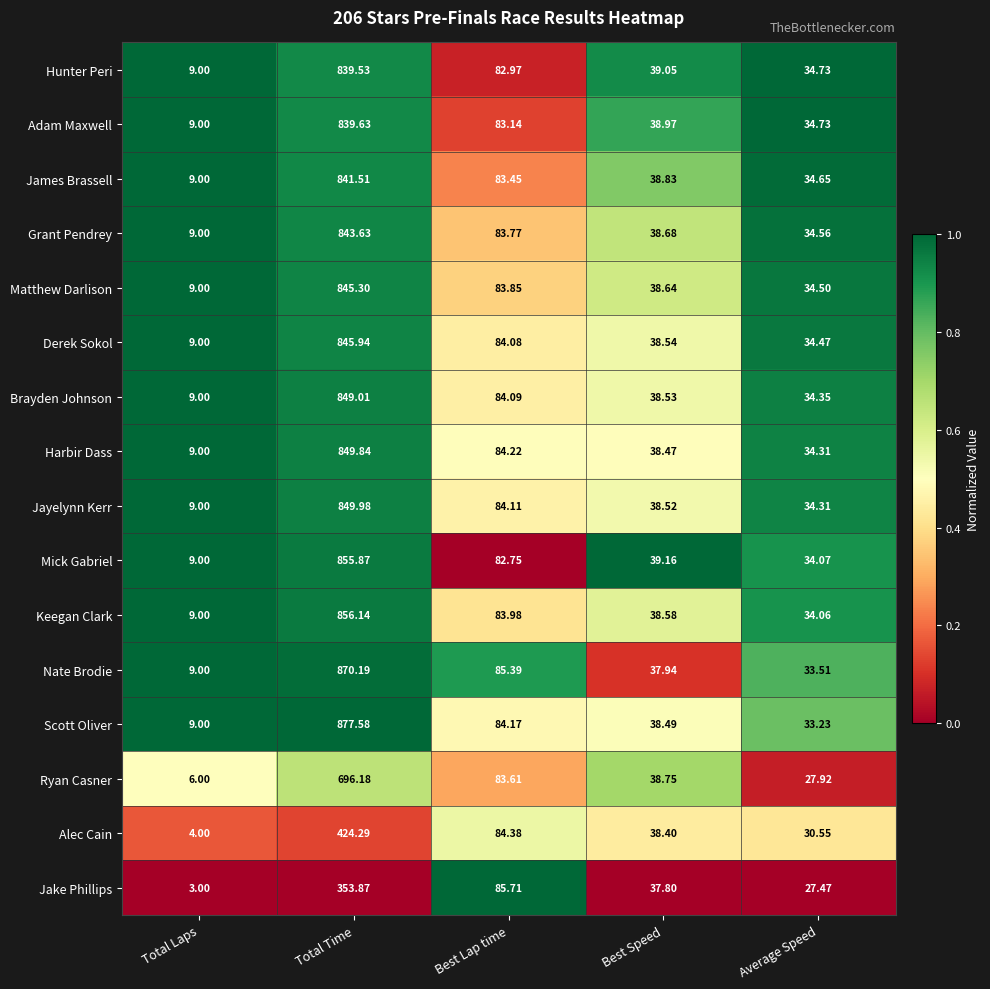

Which series changed the most between Total Laps and Best Speed?

Jake Phillips